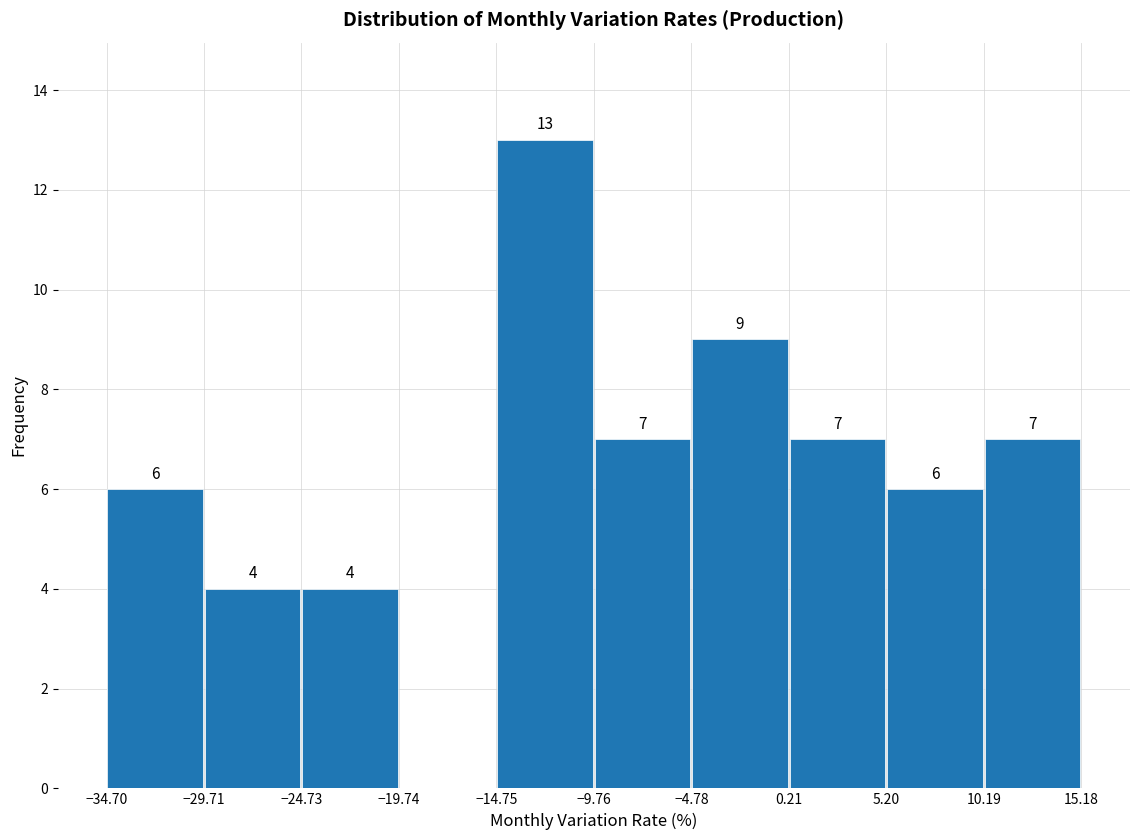

Which range on the x-axis has the tallest bar?

-14.75 to -9.76